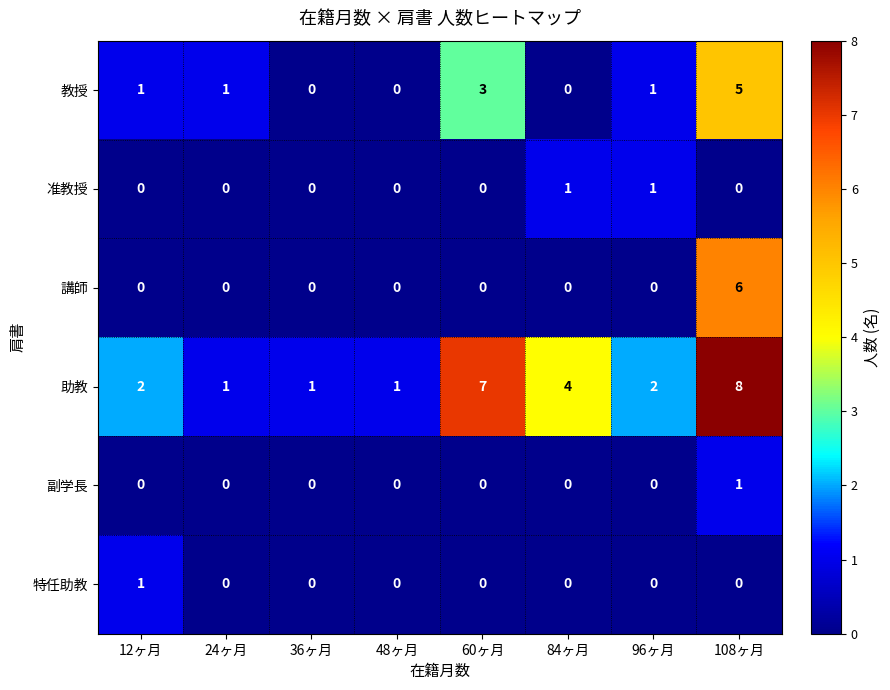

How many values in 講師 are above zero?

1